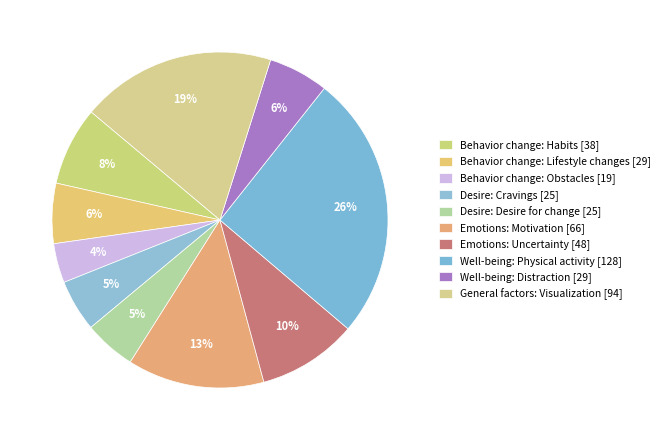

What percentage is the Emotions: Motivation slice, to the nearest percent?

13%